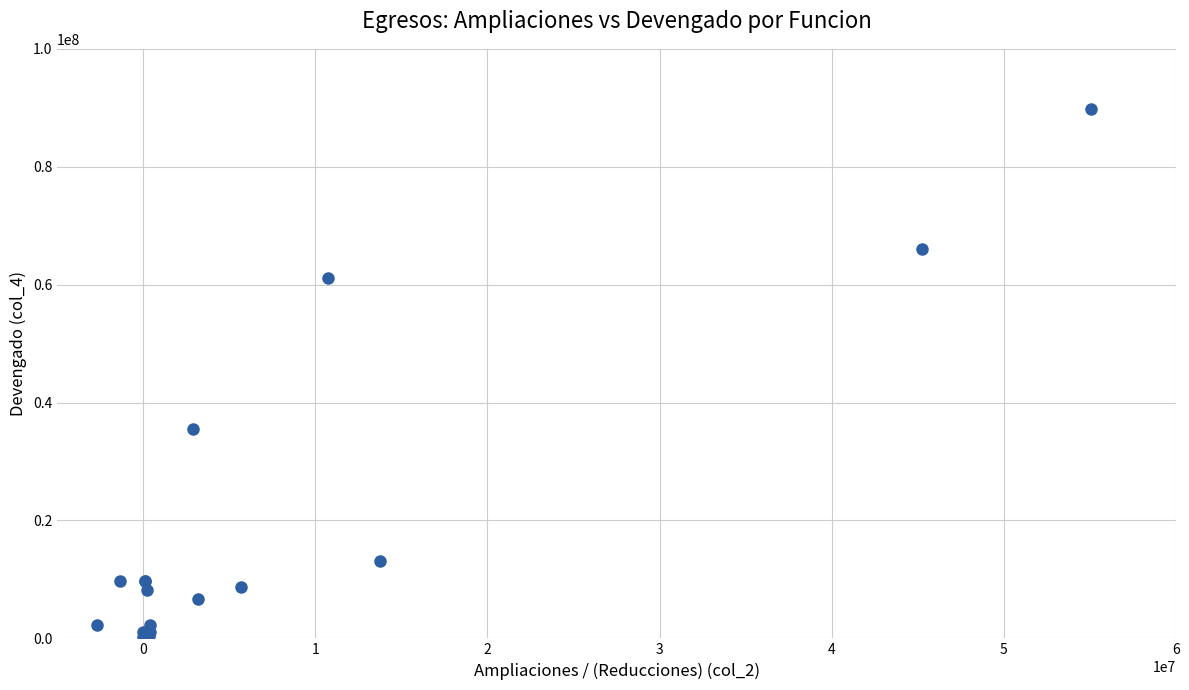

What Y value in the scatter plot is closest to 44940585?

35471644.0